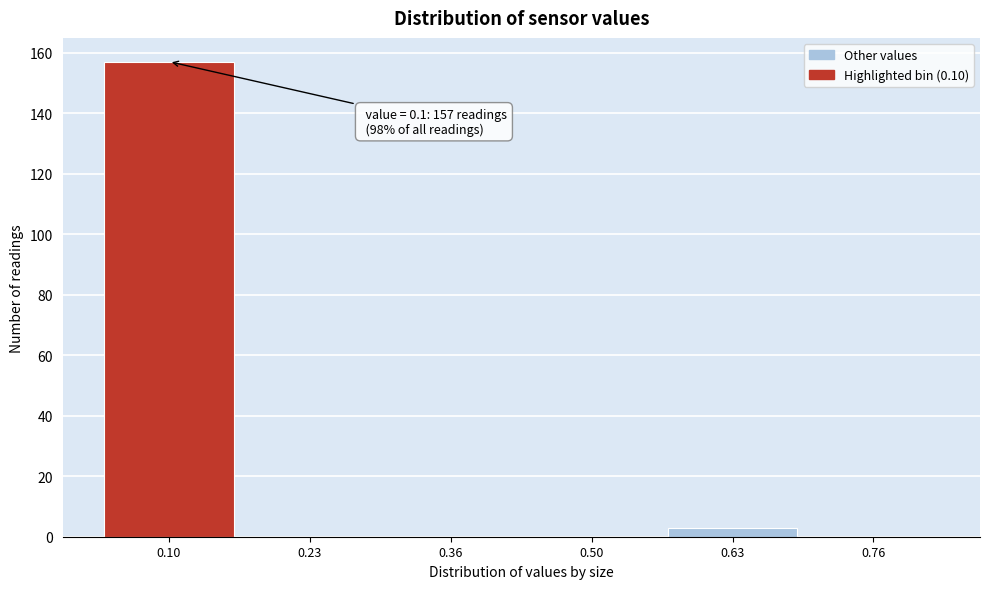

Reading right to left, list all the values displayed in this chart.

0.76=0	0.63=3	0.50=0	0.36=0	0.23=0	0.10=157